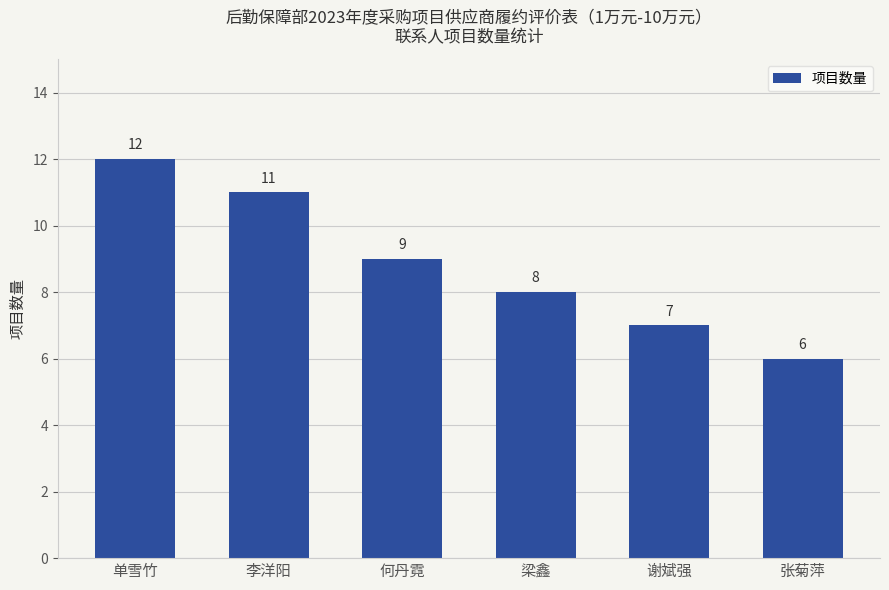

True or false: the data shows 7 at 谢斌强.

True